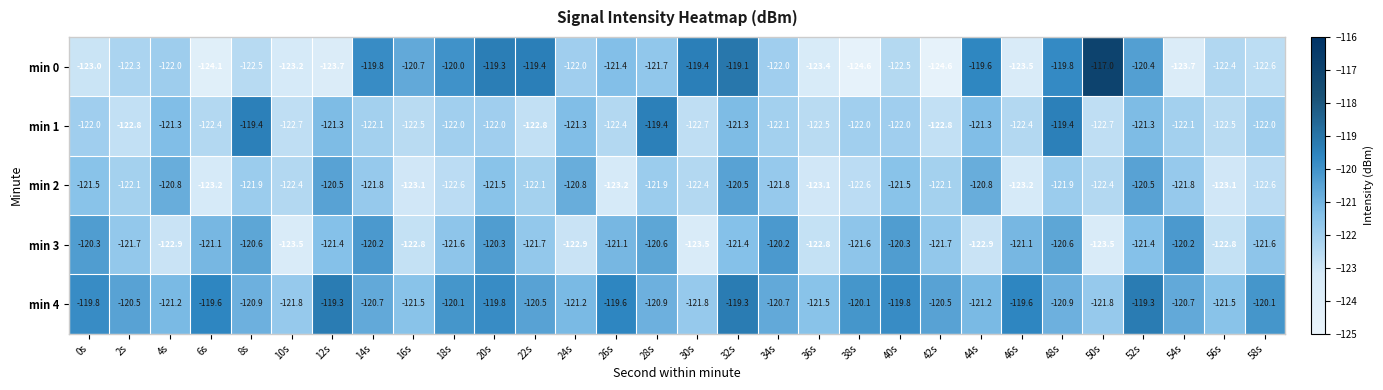

Where does the min 2 series first go above -121?

4s